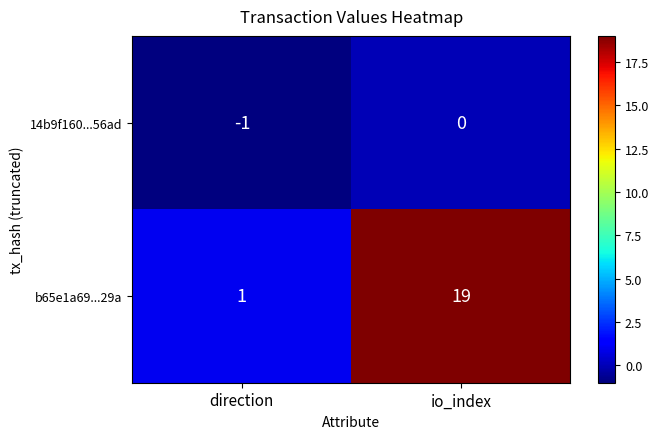

The value of 14b9f160...56ad at io_index is 0. True or false?

True